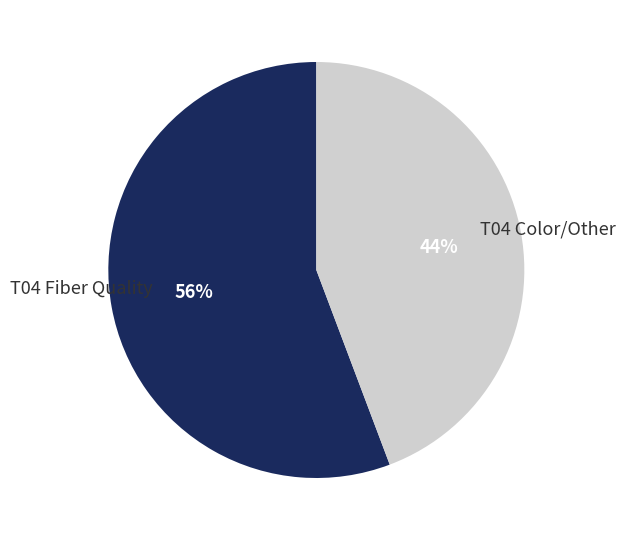

Which category has the smallest portion of the pie?

T04 Color/Other